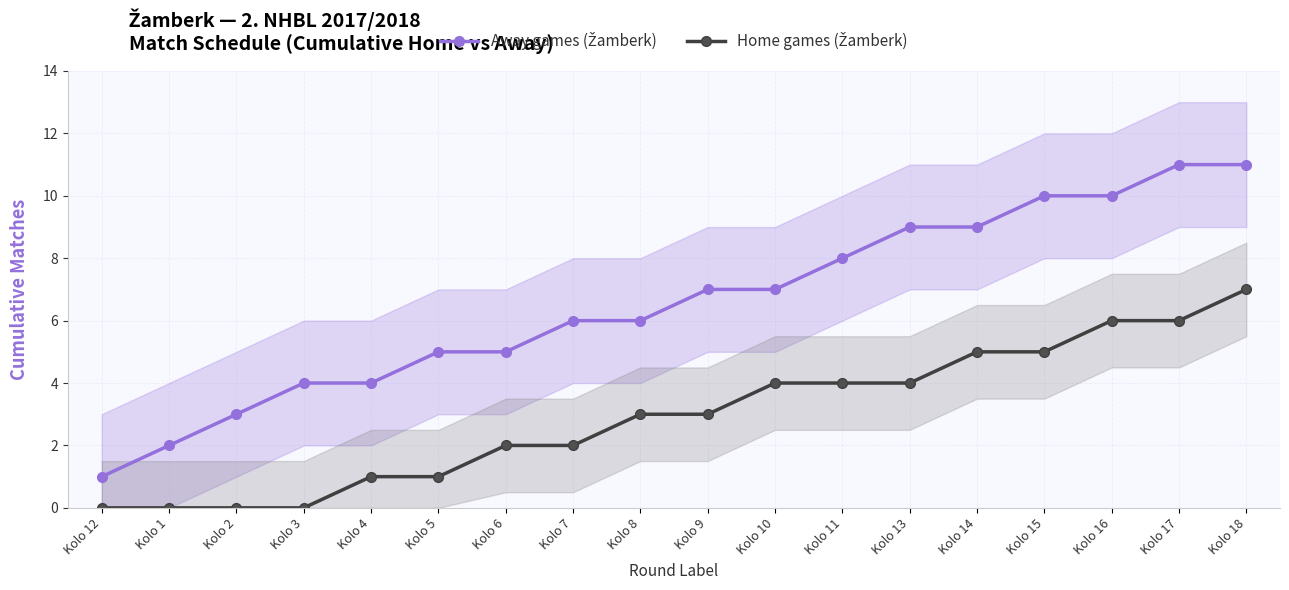

How many values in the Away games (Žamberk) series are below 7?

9